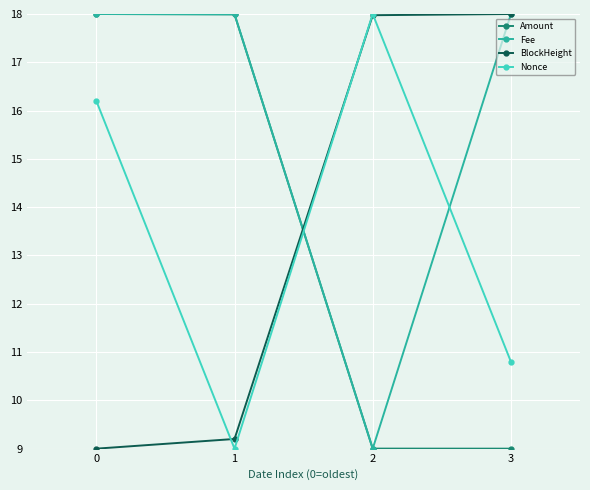

In Fee, how many points are lower than both neighbors (excluding endpoints)?

1